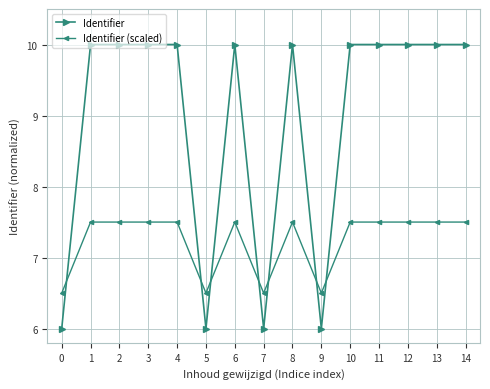

What are all the series names shown in the legend?

Identifier, Identifier (scaled)